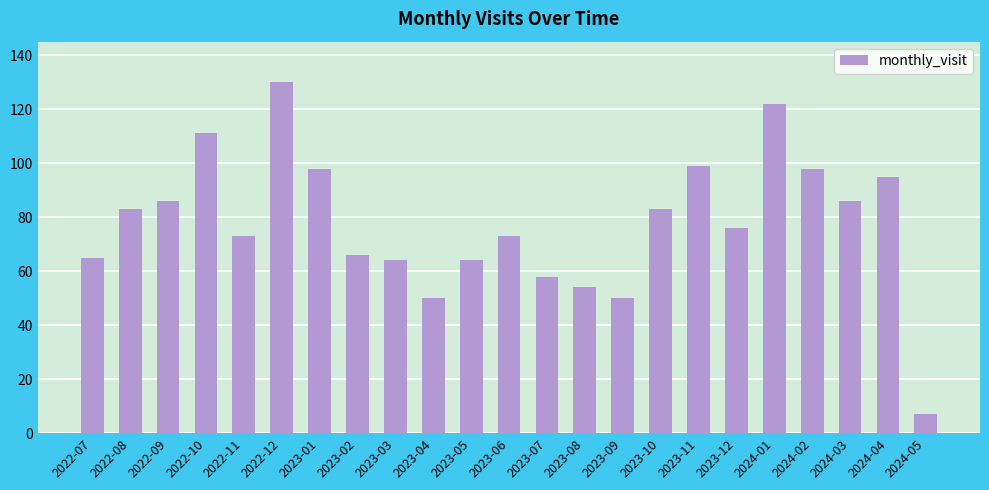

What is the sum of the values at 2023-11 and 2024-03?

185